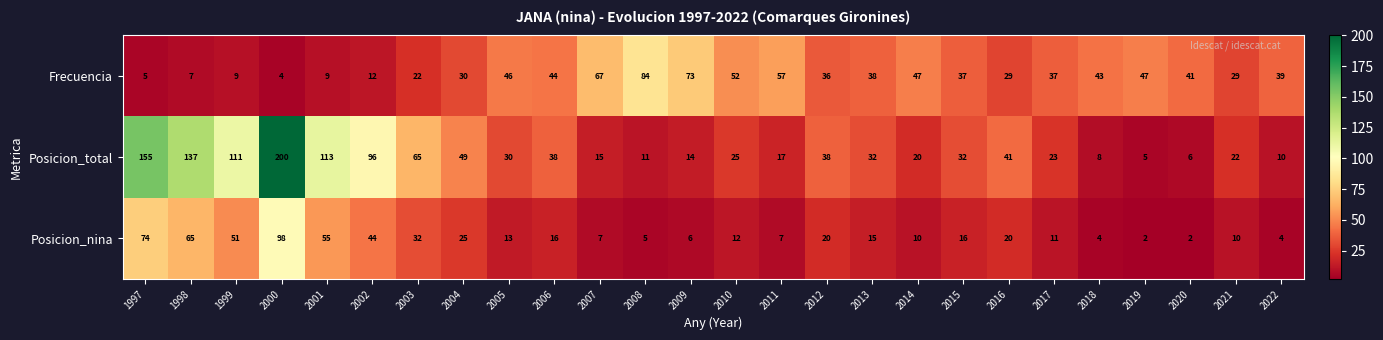

Which category has the highest value in the Posicion_total series?

2000